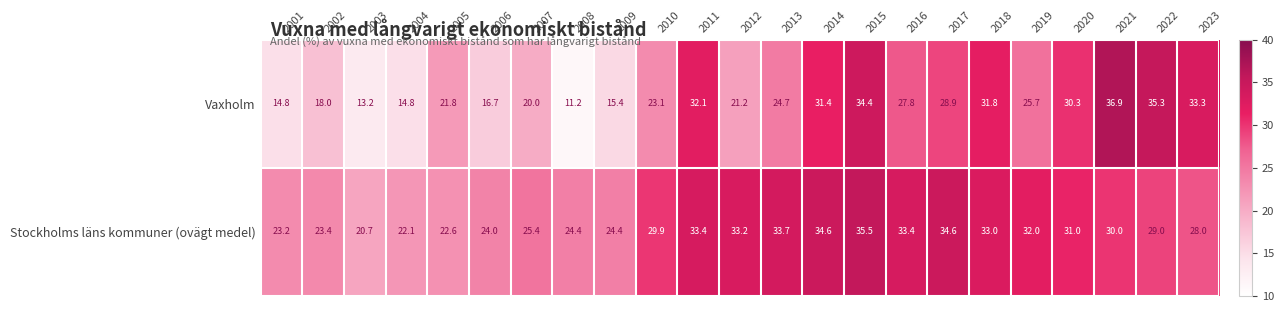

Which series has the widest spread of values?

Vaxholm